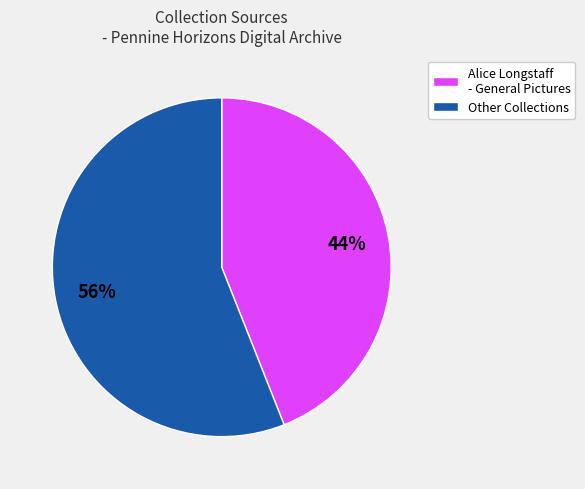

How many slices are in this pie chart?

2